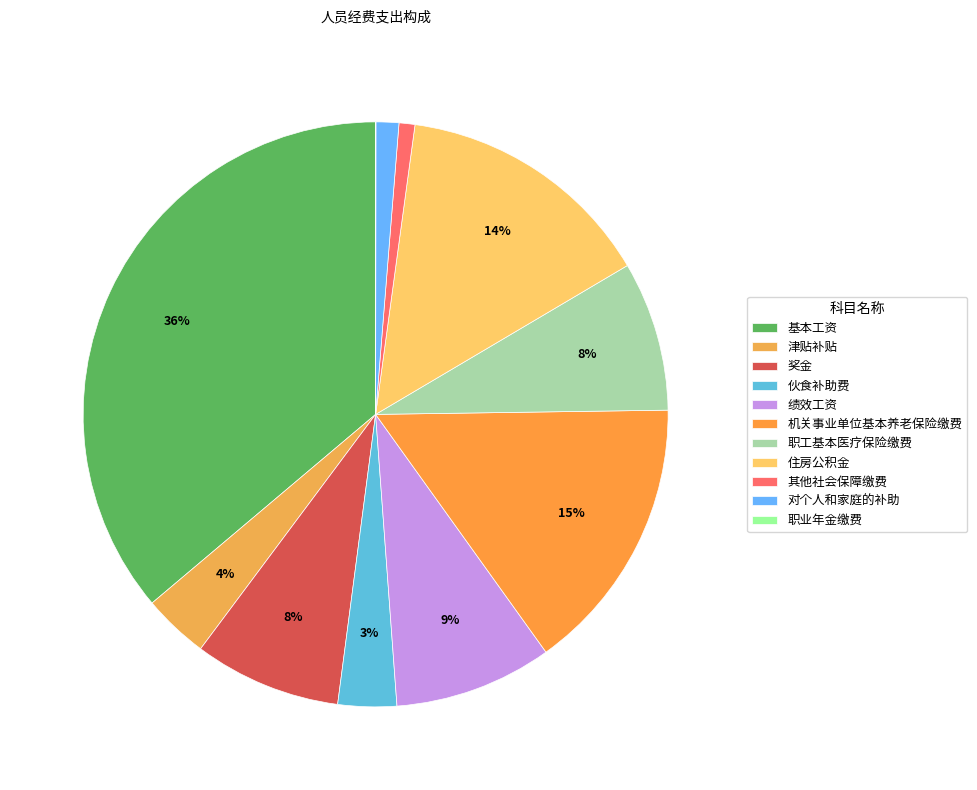

Is there any slice that represents more than half of the pie?

No